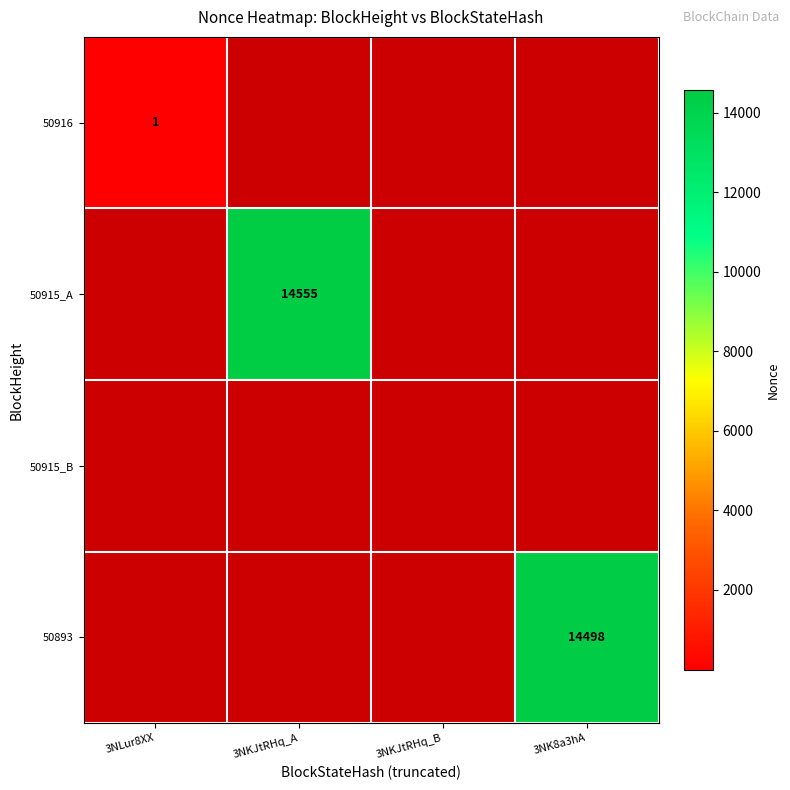

True or false: 50893 has a value of 21155 at 3NK8a3hA.

False